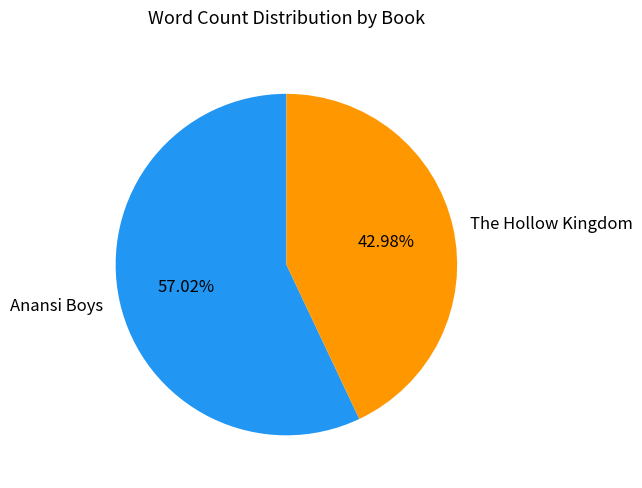

Which category has the smallest portion of the pie?

The Hollow Kingdom